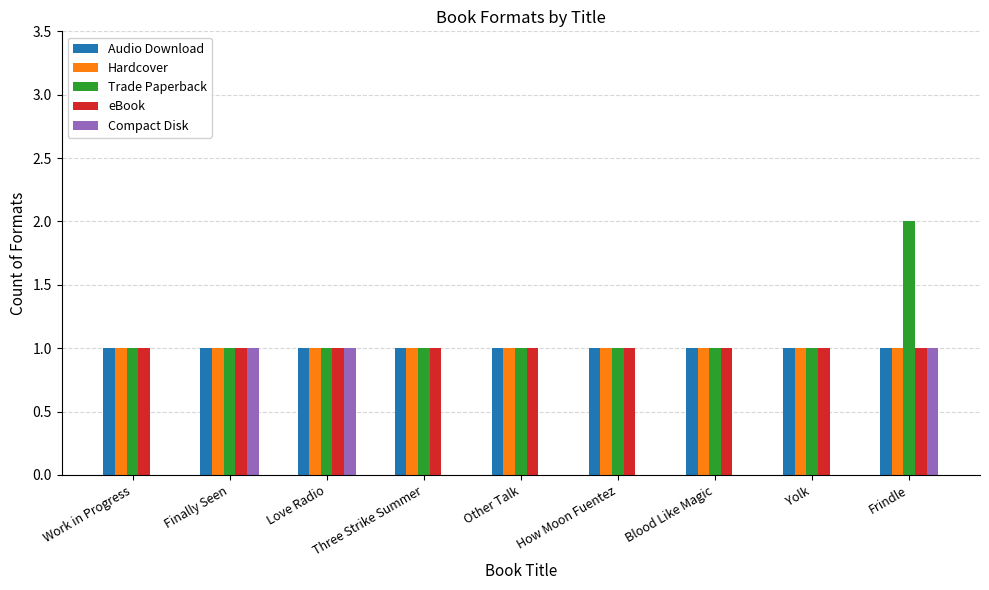

How many Compact Disk values are between 0 and 1?

9